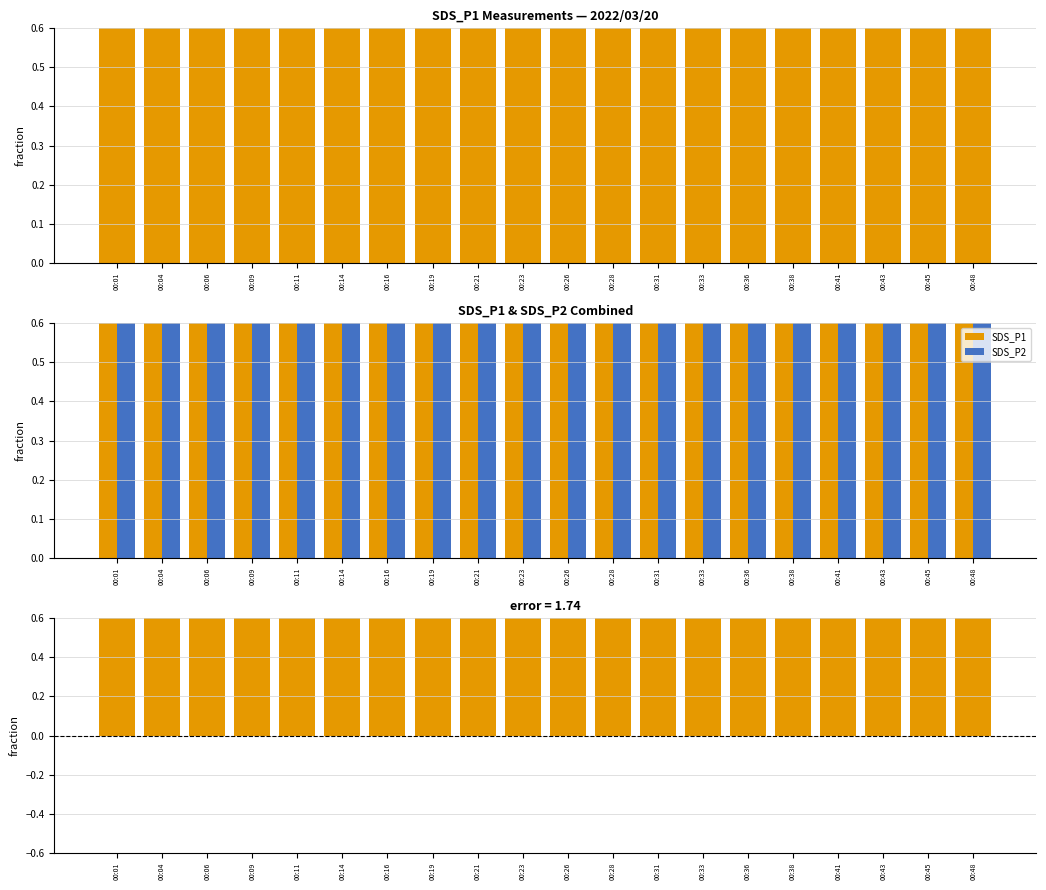

Between 00:33 and 00:41, which series saw the biggest shift?

SDS_P1